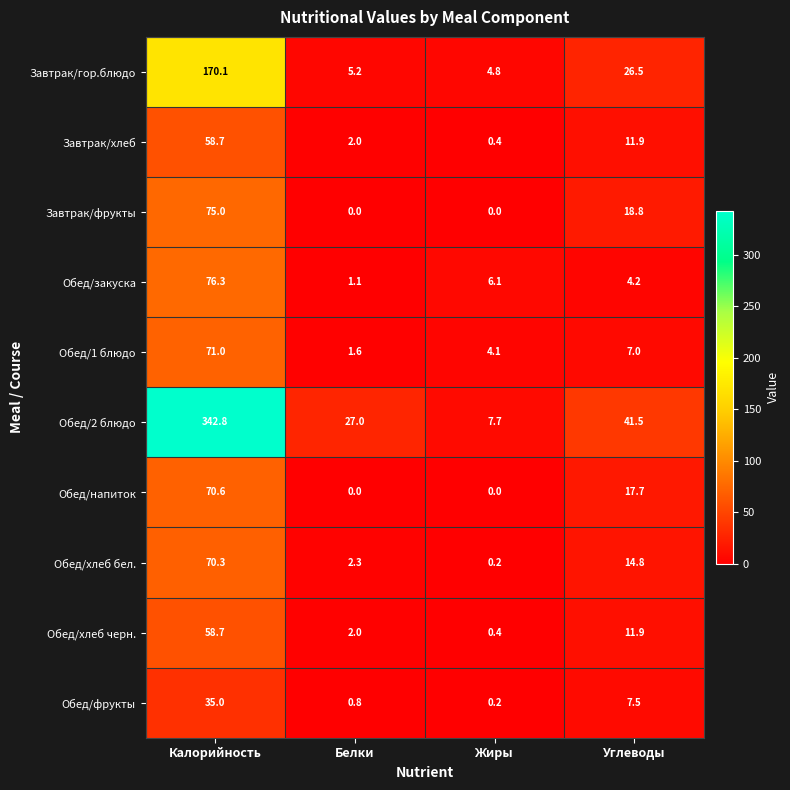

Rank the categories by Обед/закуска value from highest to lowest.

Калорийность, Жиры, Углеводы, Белки